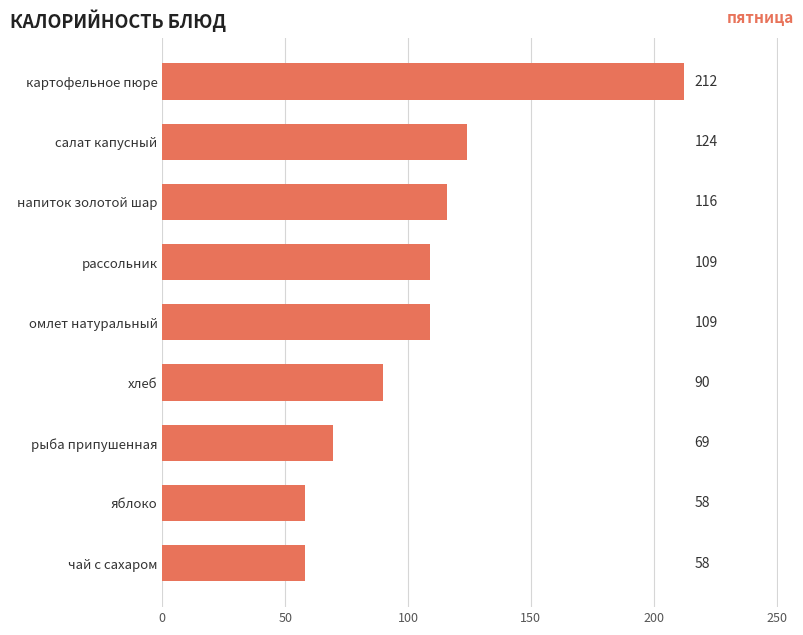

How many bars are there in total?

9